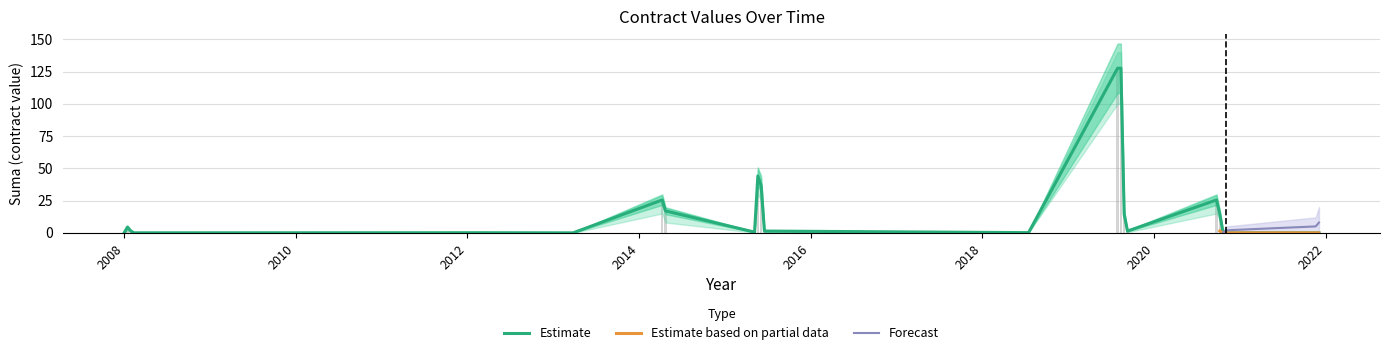

Which series has the largest range (max minus min)?

Estimate